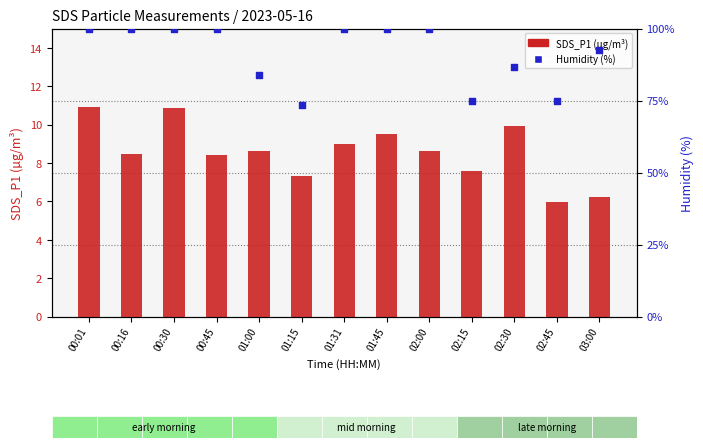

Which series has the widest spread of Y values?

Humidity (%)